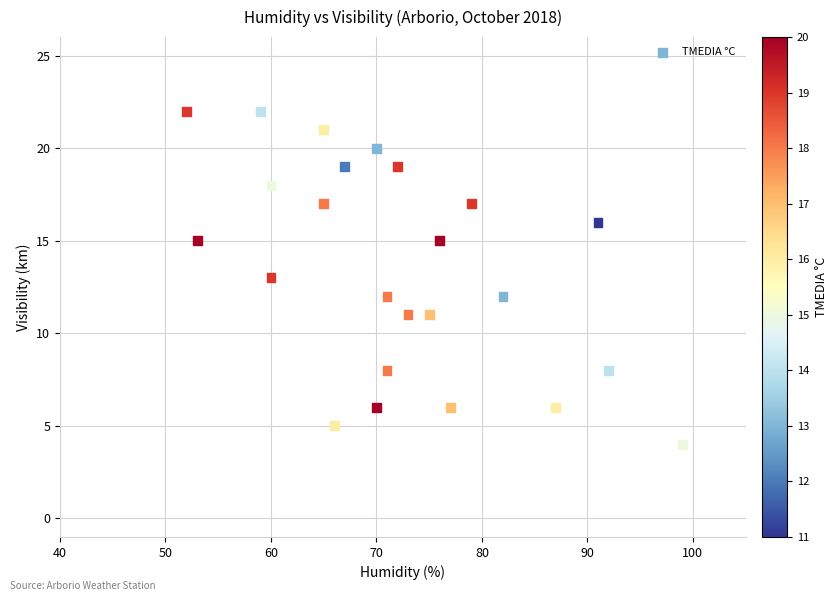

What is the range of X values (max minus min)?

47